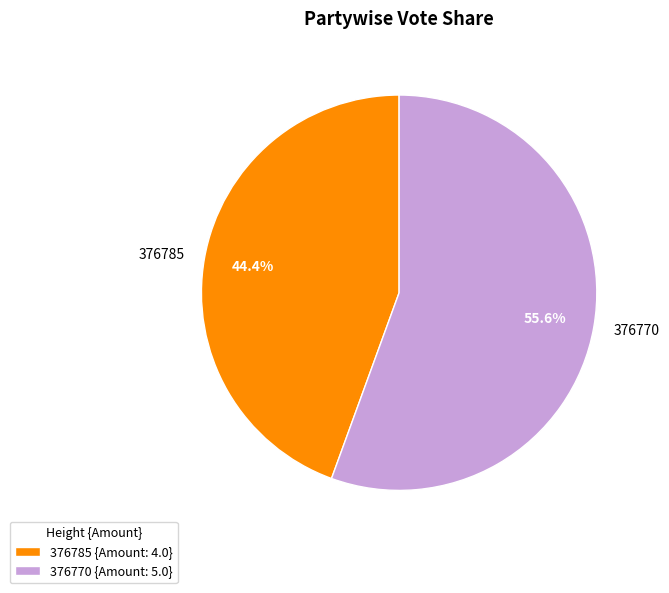

Which slice is the smallest?

376785